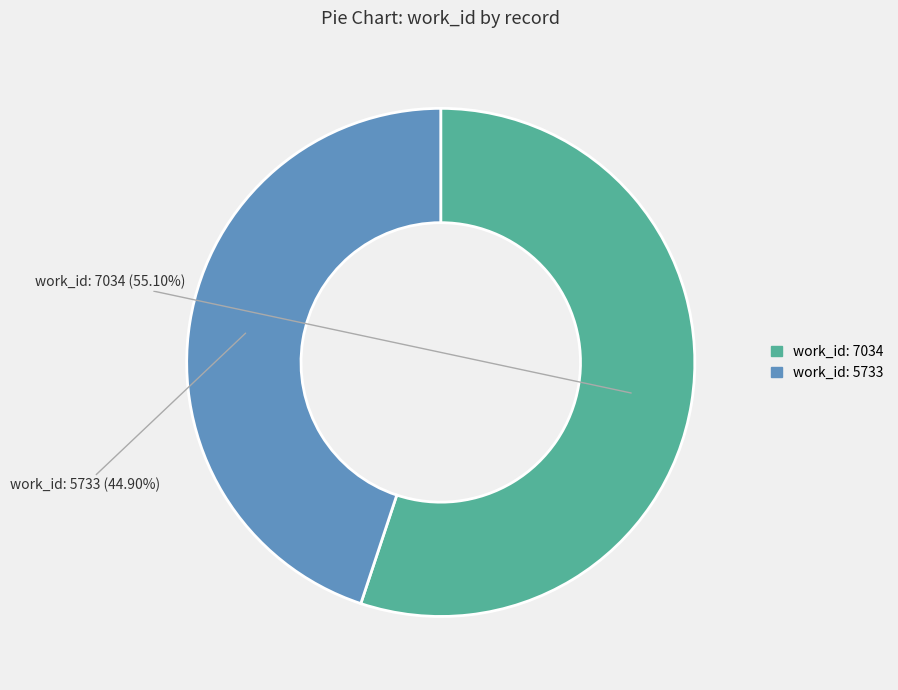

Is there a majority slice in this chart?

Yes